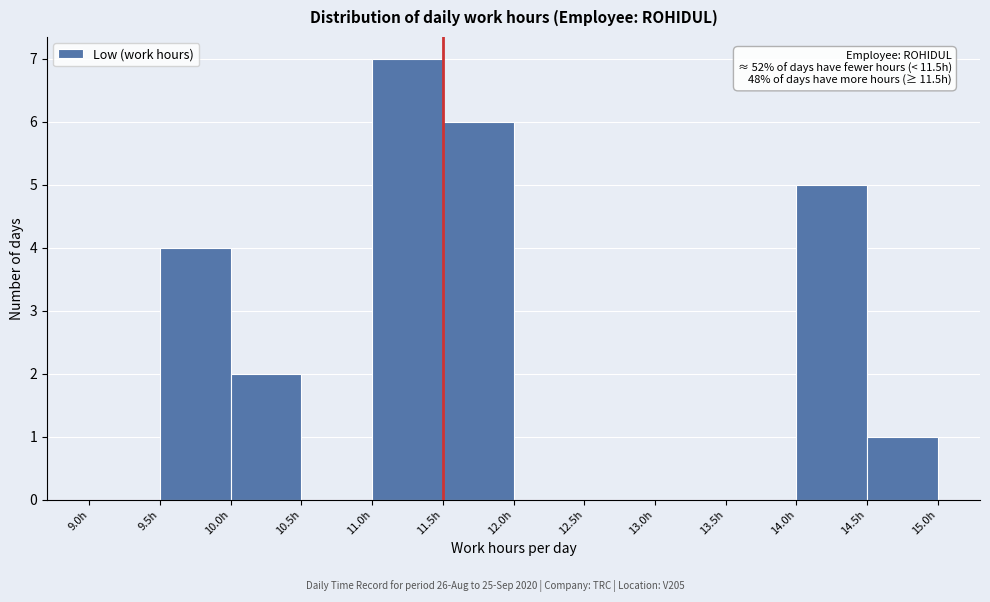

Which range on the x-axis has the tallest bar?

11.0 to 11.5